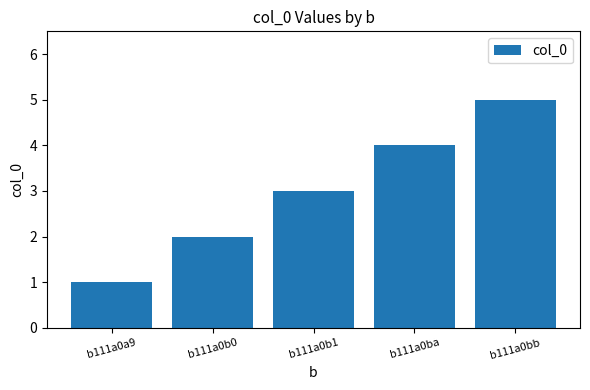

Does the chart contain stacked bars?

No